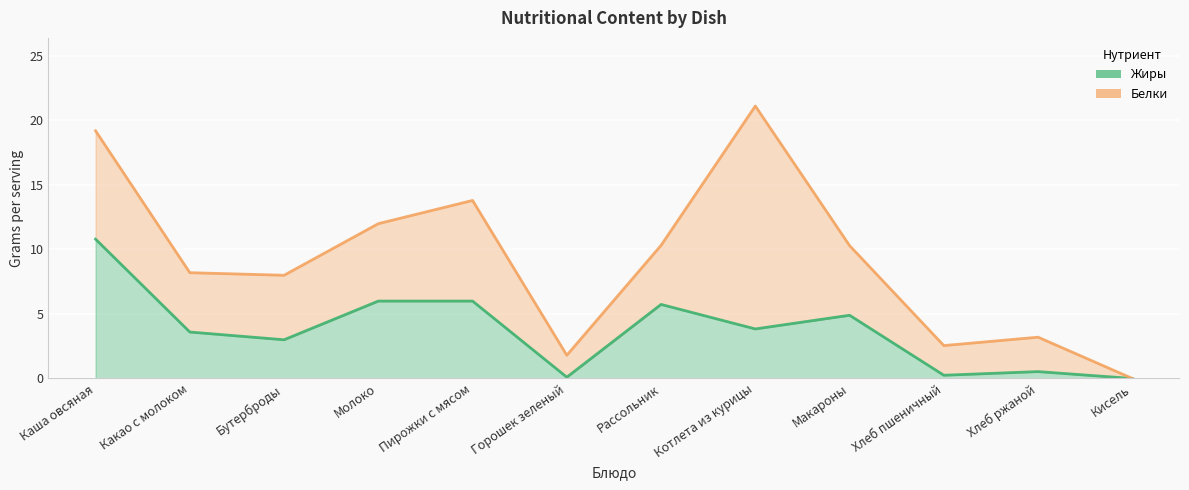

List the labels in order of value, largest first.

Каша овсяная, Молоко, Пирожки с мясом, Рассольник, Макароны, Котлета из курицы, Какао с молоком, Бутерброды, Хлеб ржаной, Хлеб пшеничный, Горошек зеленый, Кисель